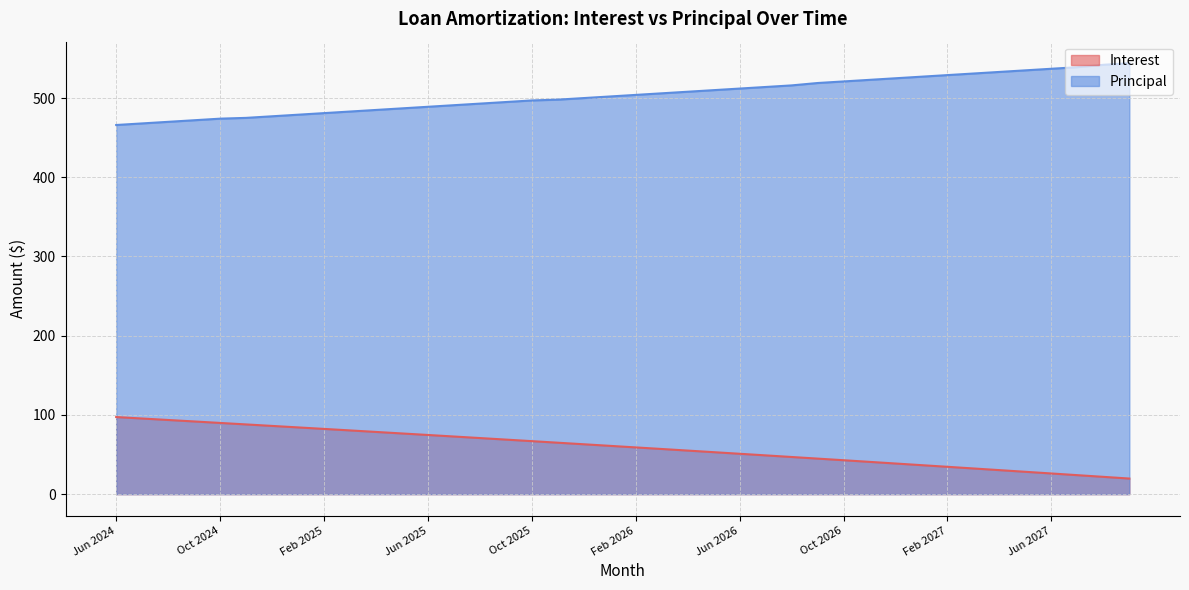

True or false: Principal and Interest intersect in this chart.

False